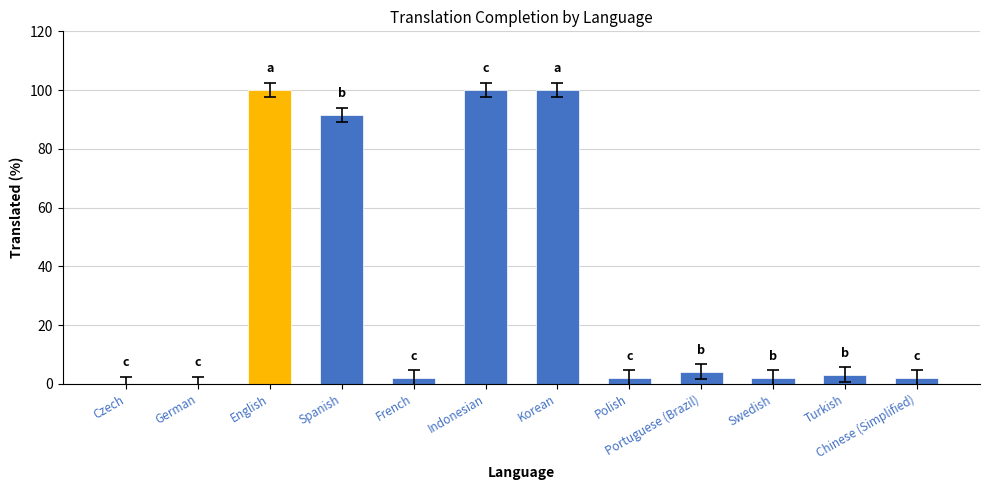

What value does the data have at Turkish?

3.1